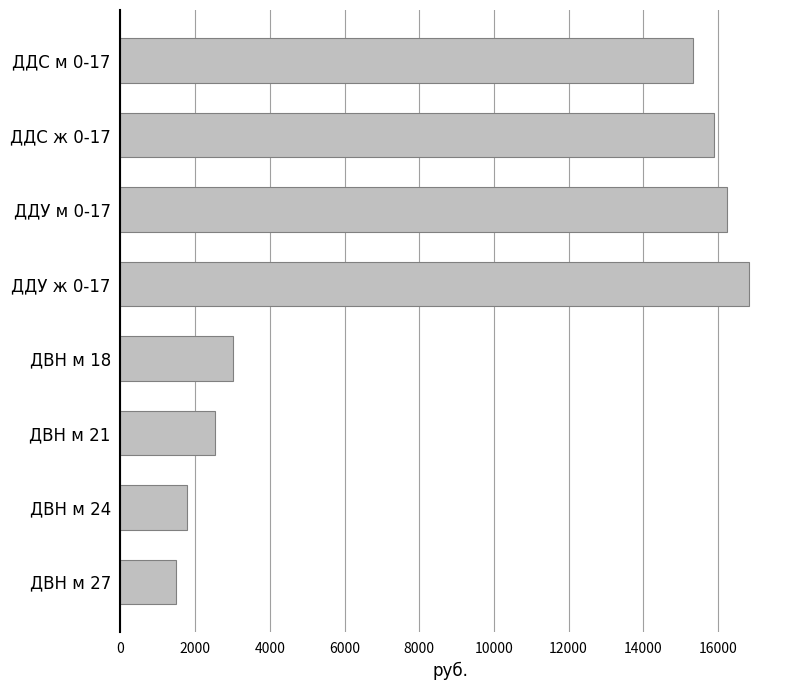

Rank the categories by value from highest to lowest.

ДДУ ж 0-17, ДДУ м 0-17, ДДС ж 0-17, ДДС м 0-17, ДВН м 18, ДВН м 21, ДВН м 24, ДВН м 27